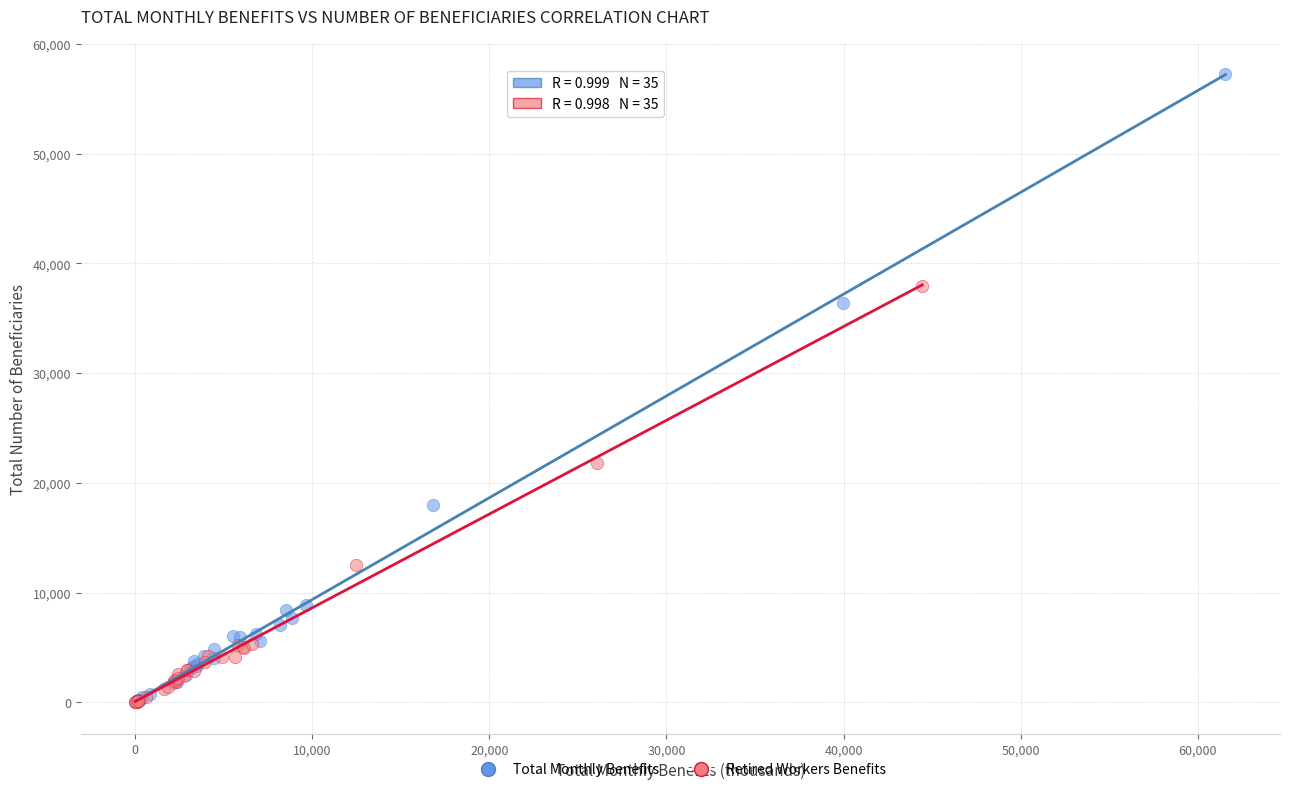

Which series reaches the maximum Y coordinate?

Total Monthly Benefits